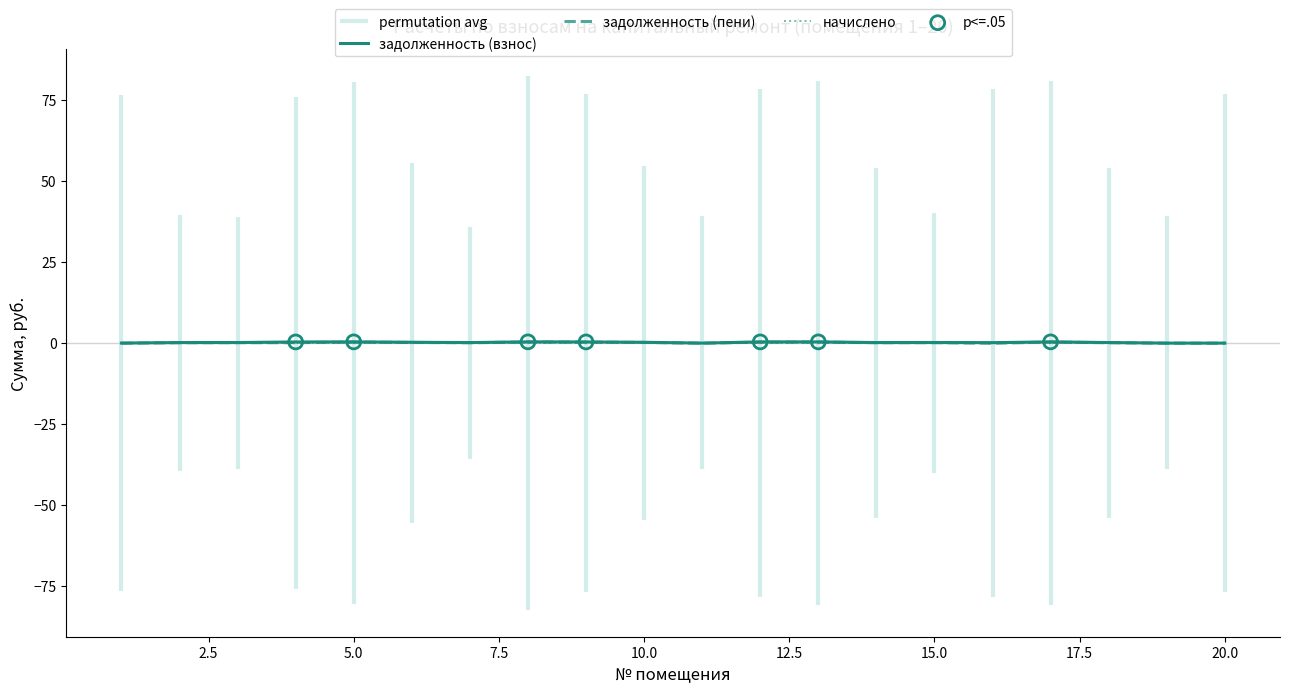

Which series has the widest spread of Y values?

задолженность (взнос)